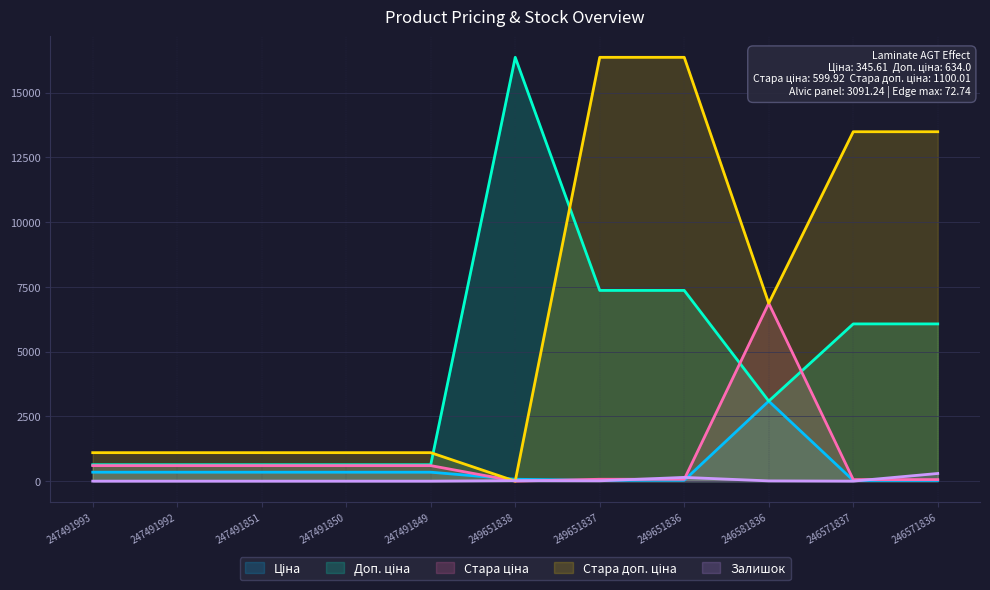

What is the maximum value shown in the chart?

16366.5